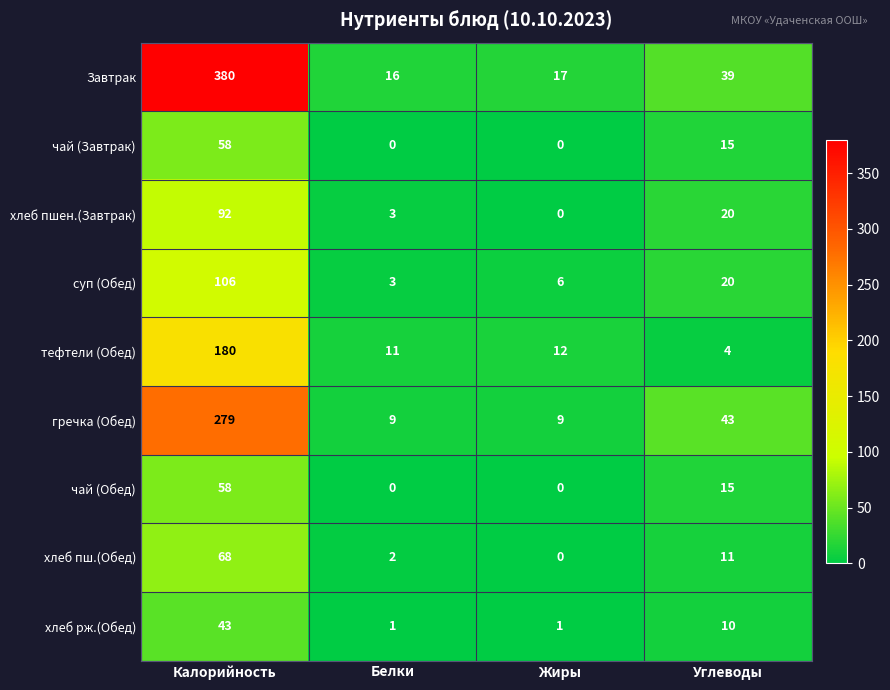

How many distinct data groups are displayed?

9